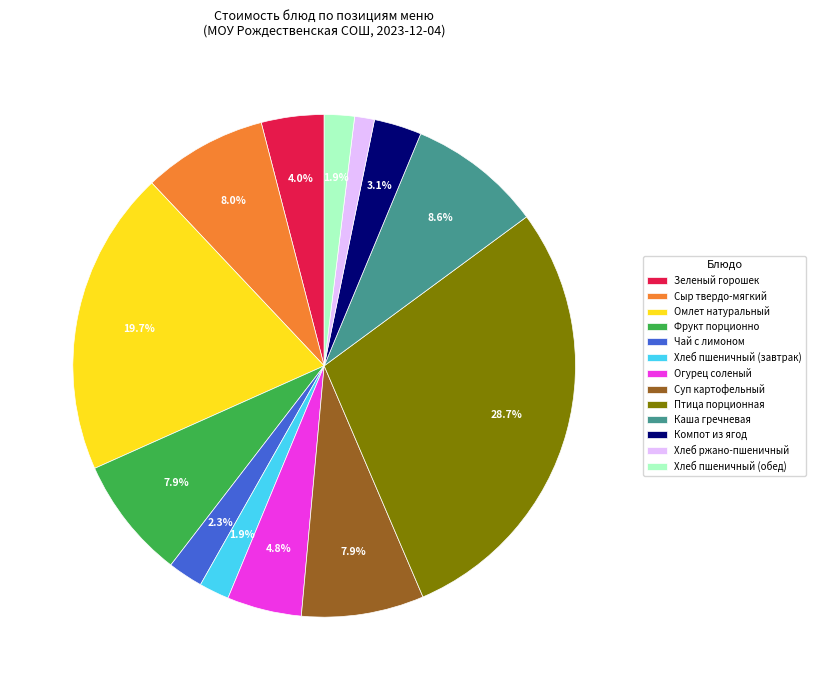

Does any single category account for the majority?

No